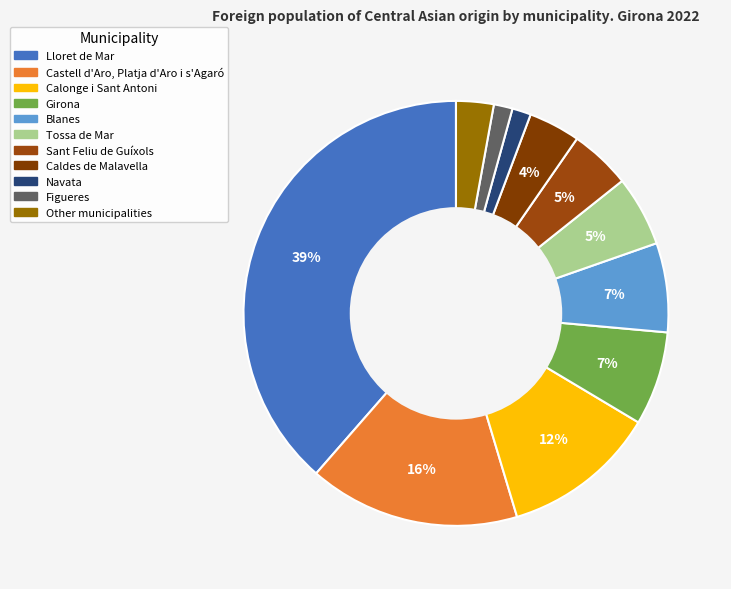

To the nearest percent, what portion does Girona represent?

7%